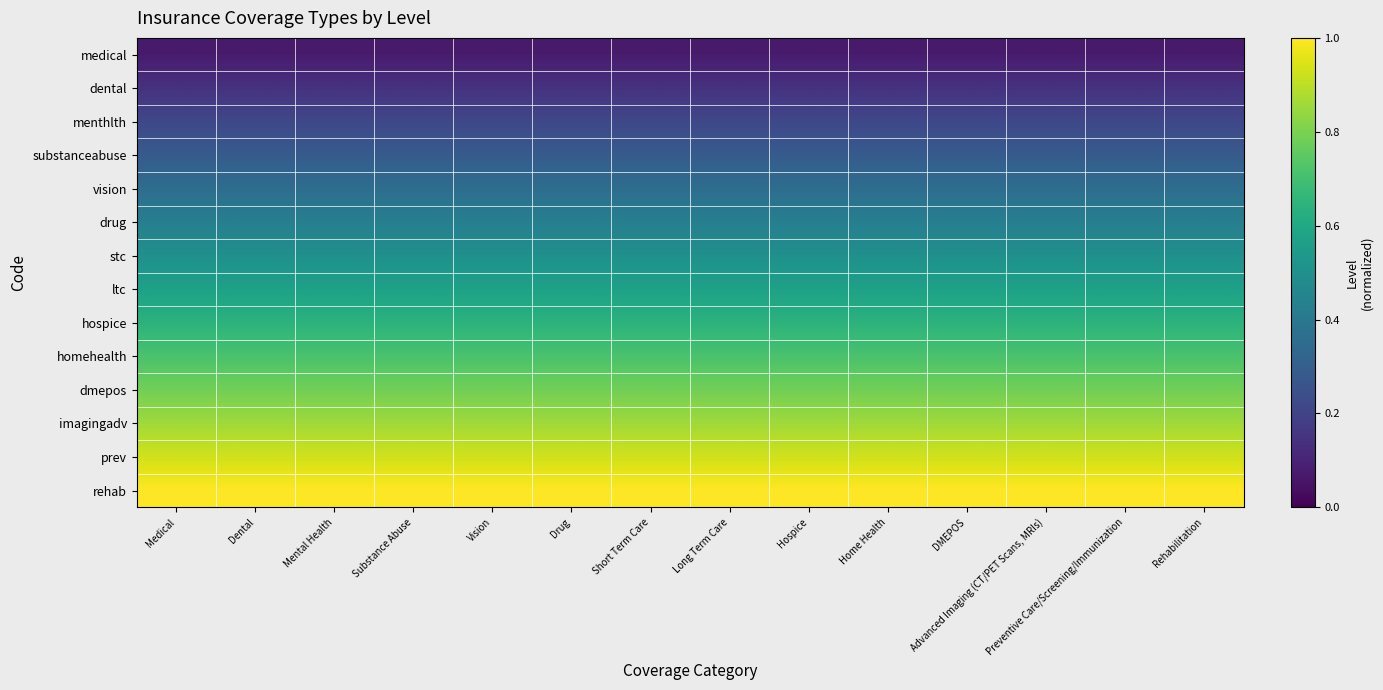

Which label corresponds to the largest value in the chart?

Medical